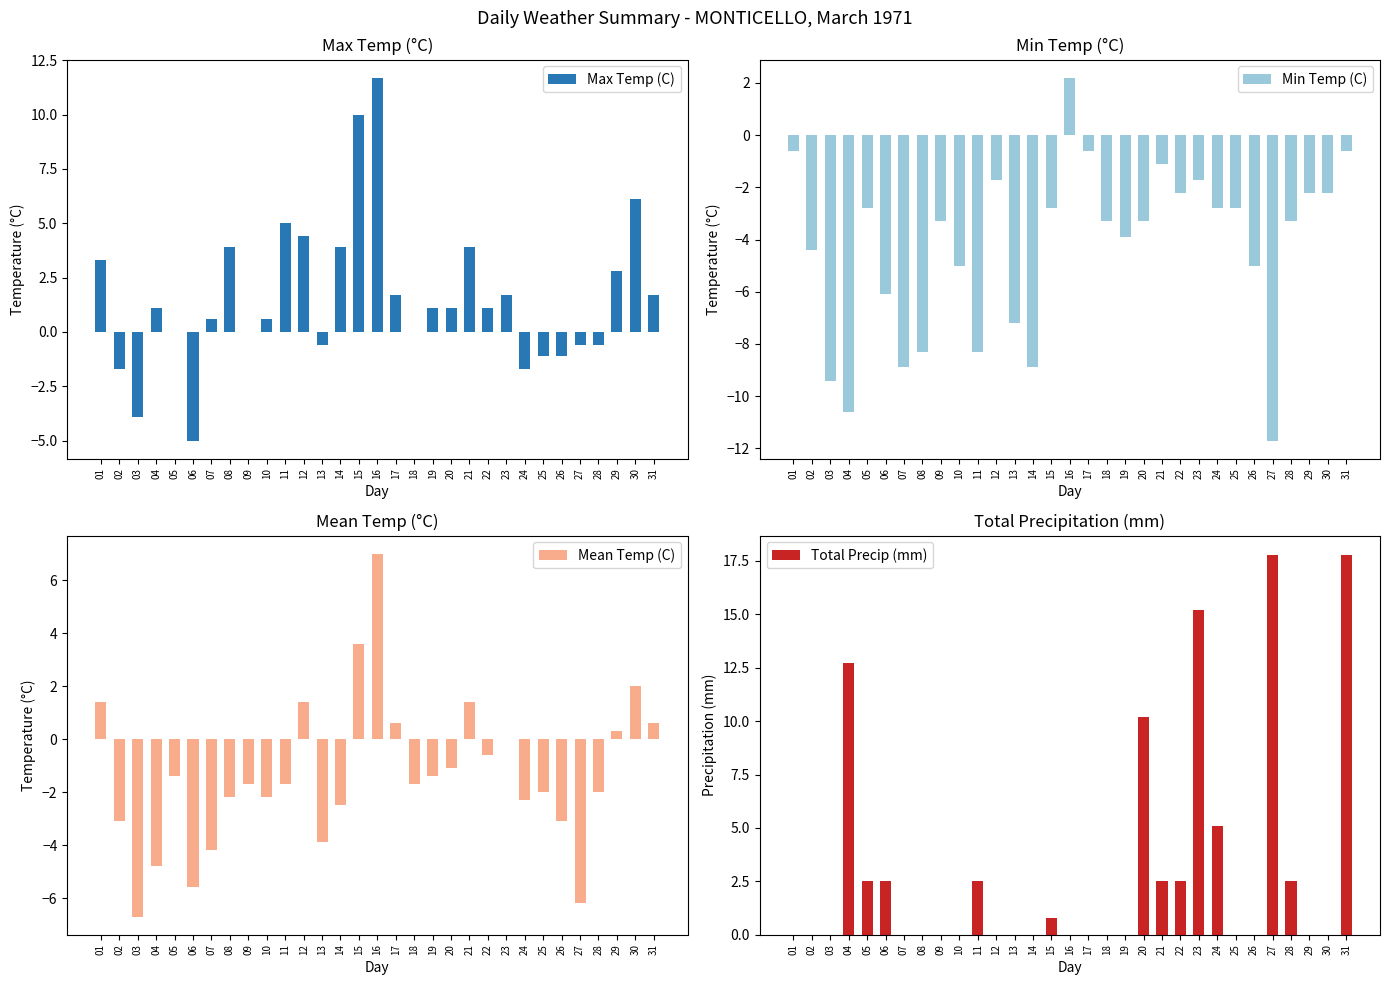

List the series in order of their peak value, highest first.

Total Precip (mm), Max Temp (C), Mean Temp (C), Min Temp (C)